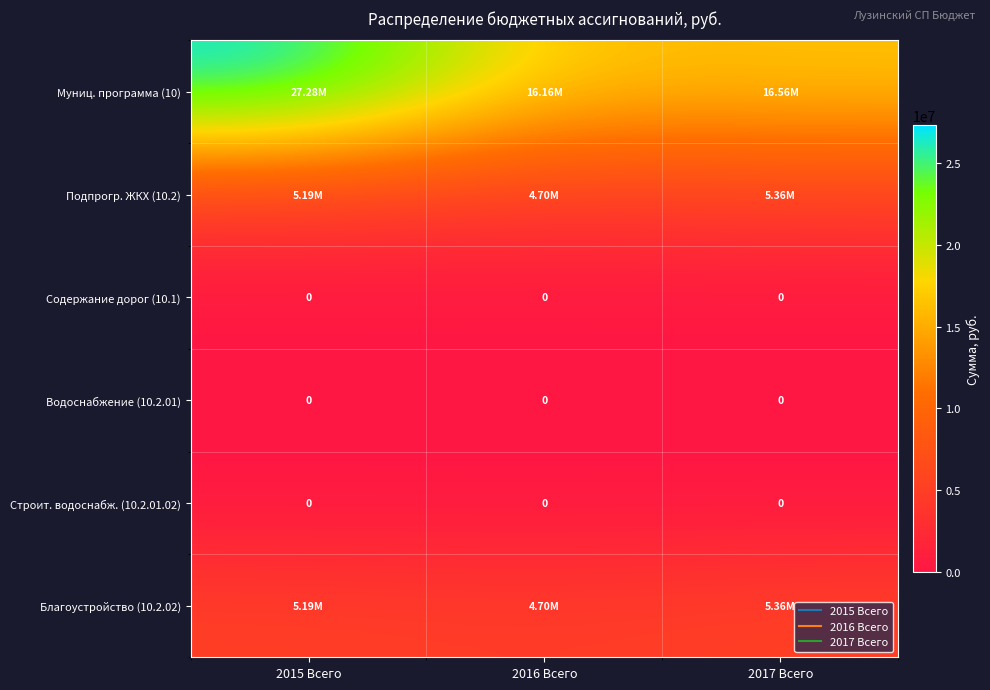

What value does the Подпрогр. ЖКХ (10.2) series have at 2017 Всего?

5357496.2